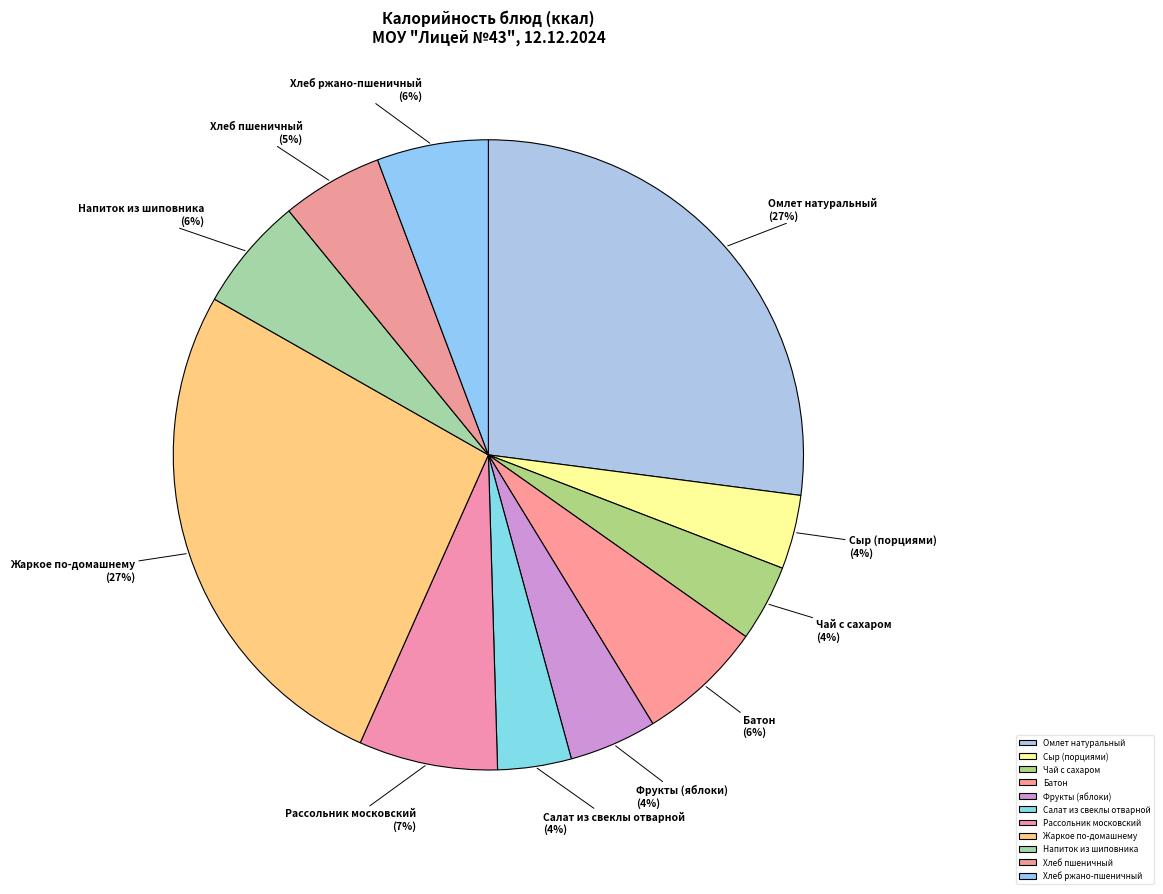

Combined, do Фрукты (яблоки) and Чай с сахаром account for over 50%?

No